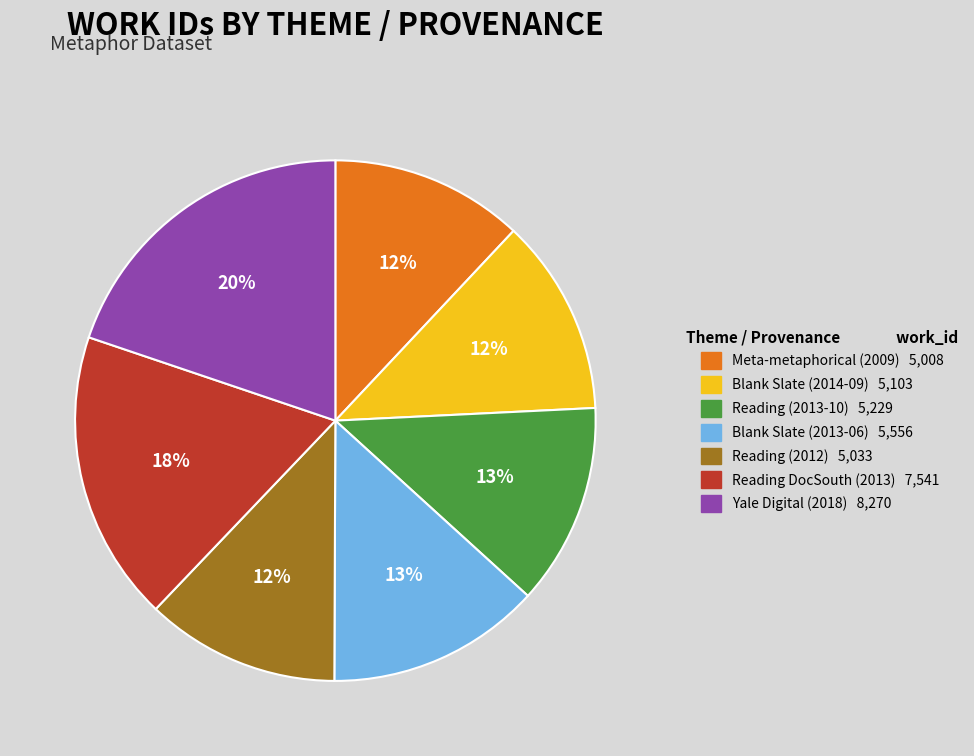

Count the number of slices in the pie.

7